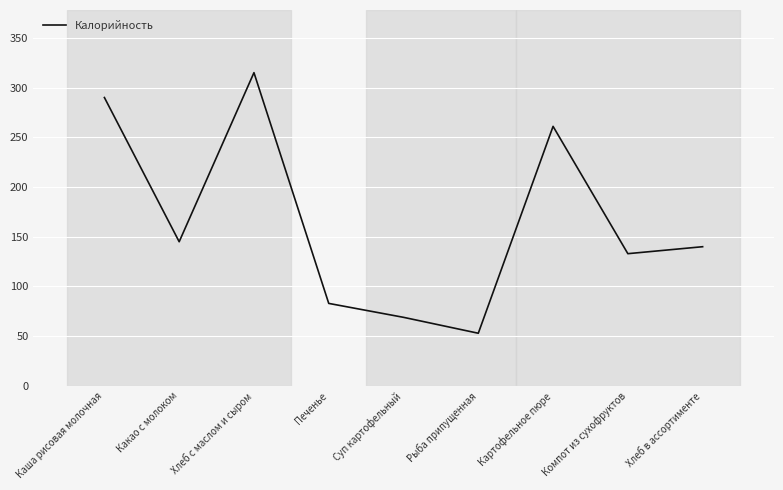

What is the difference between the maximum and minimum values?

262